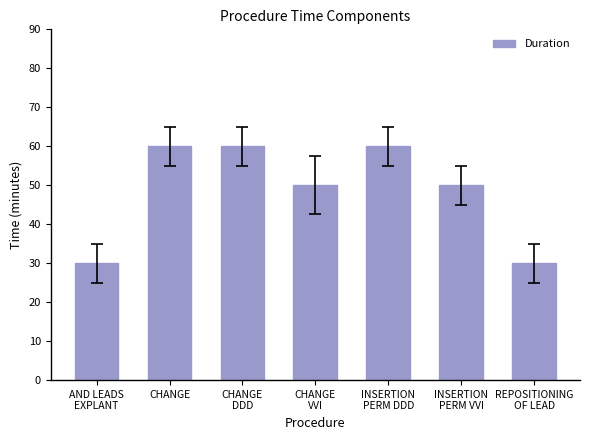

True or false: the data shows 54 at REPOSITIONING
OF LEAD.

False